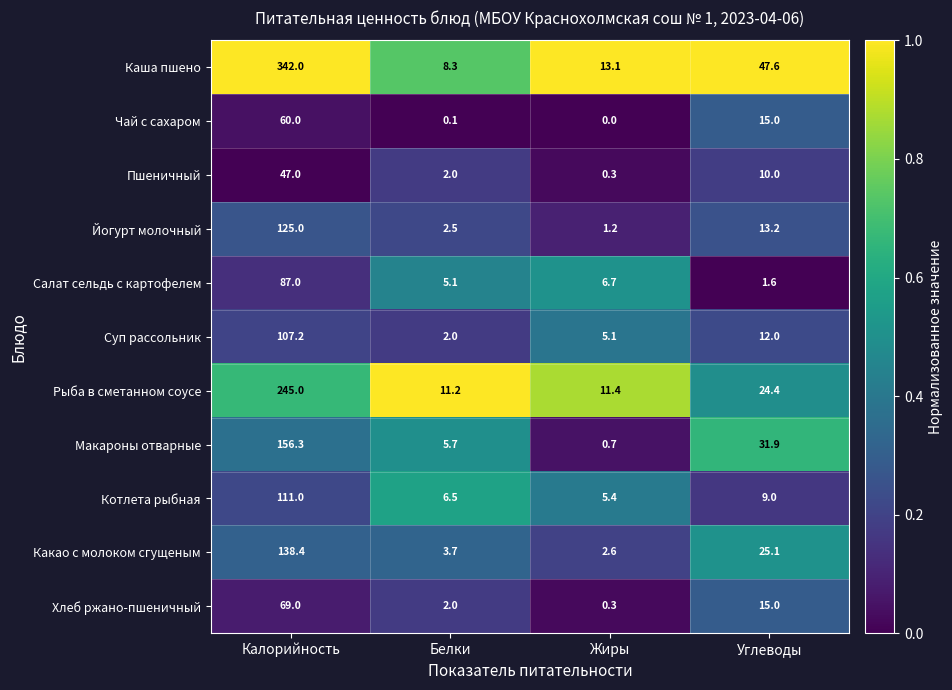

Which series has the largest total across all categories?

Каша пшено